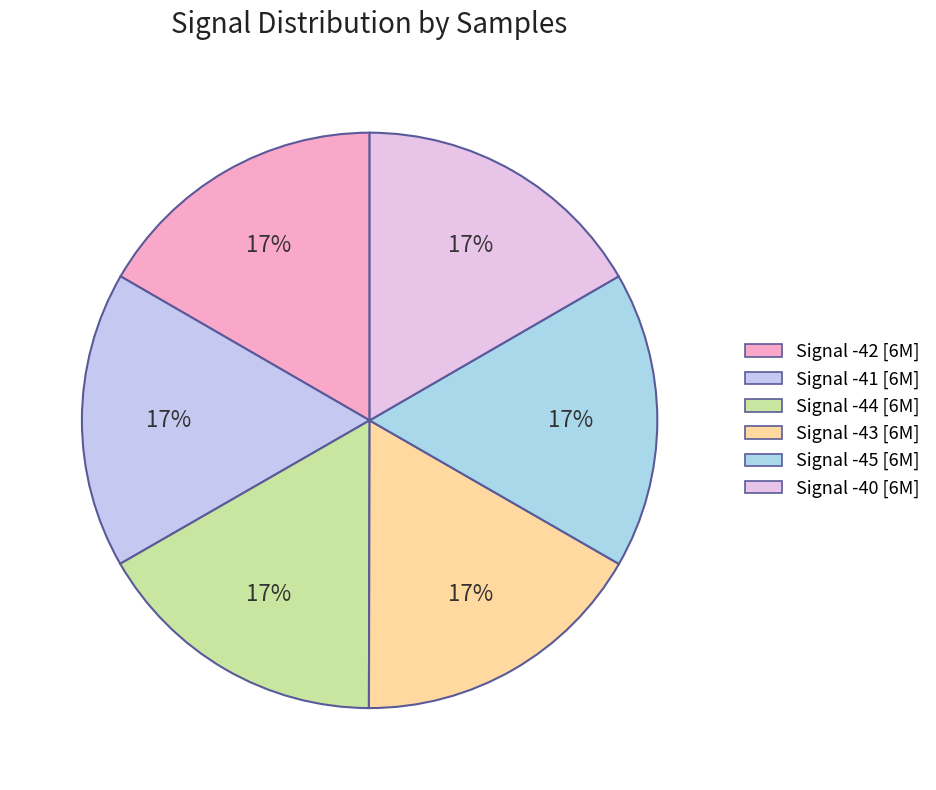

Is it true that Signal -41 is 27% of the pie?

False